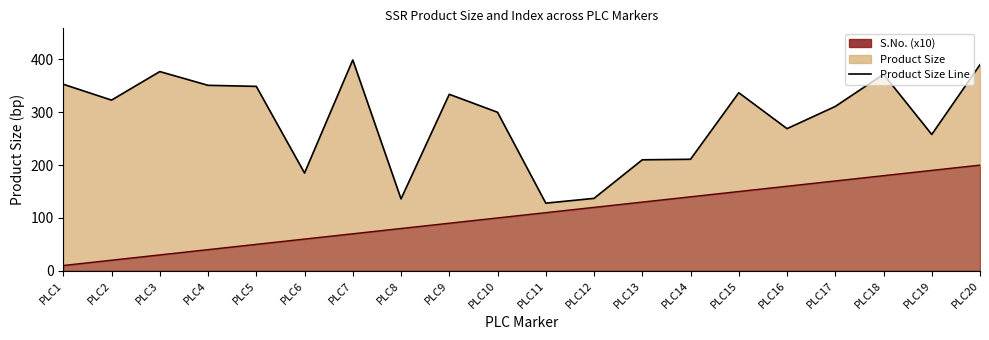

Rank the series at PLC11 from highest to lowest value.

Product Size Line, S.No. Line (x10)